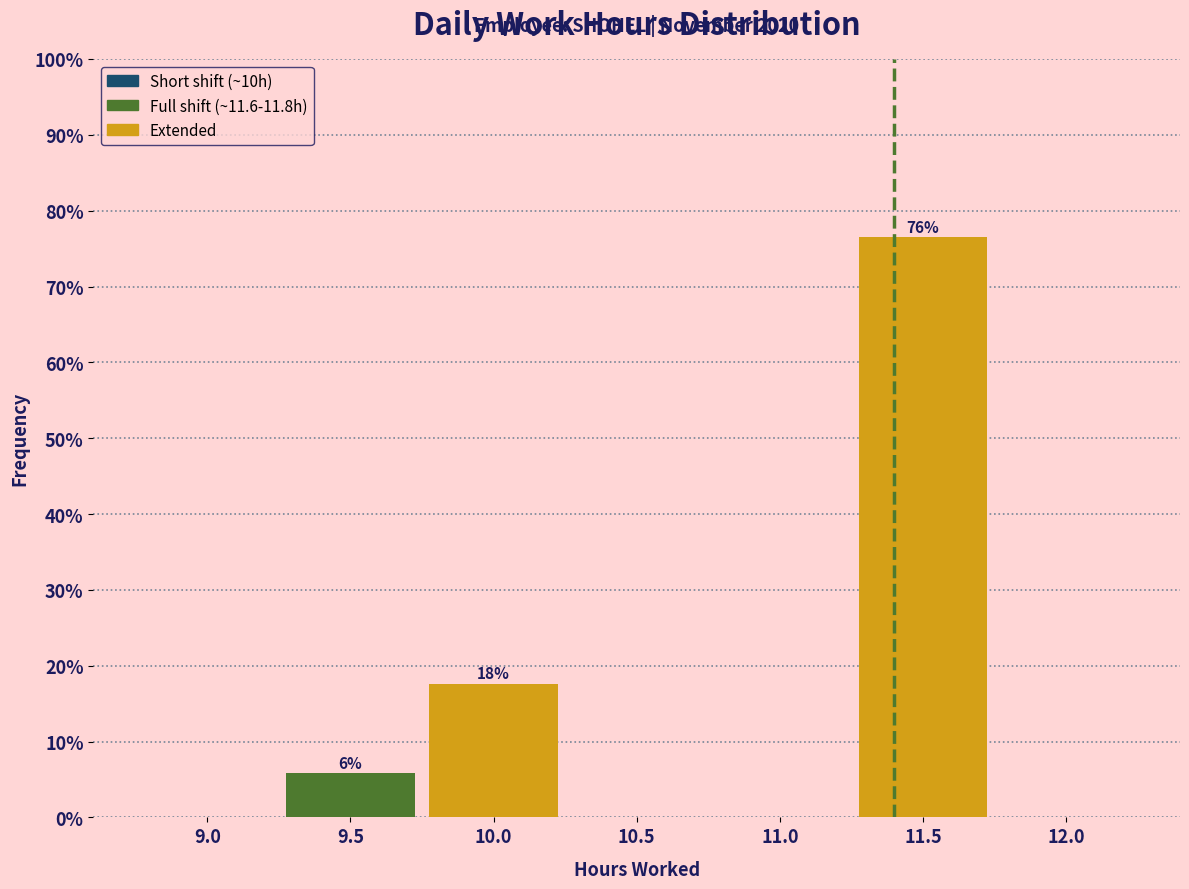

Reading right to left, list all the values displayed in this chart.

12.0=0.0	11.5=76.5	11.0=0.0	10.5=0.0	10.0=17.6	9.5=5.9	9.0=0.0